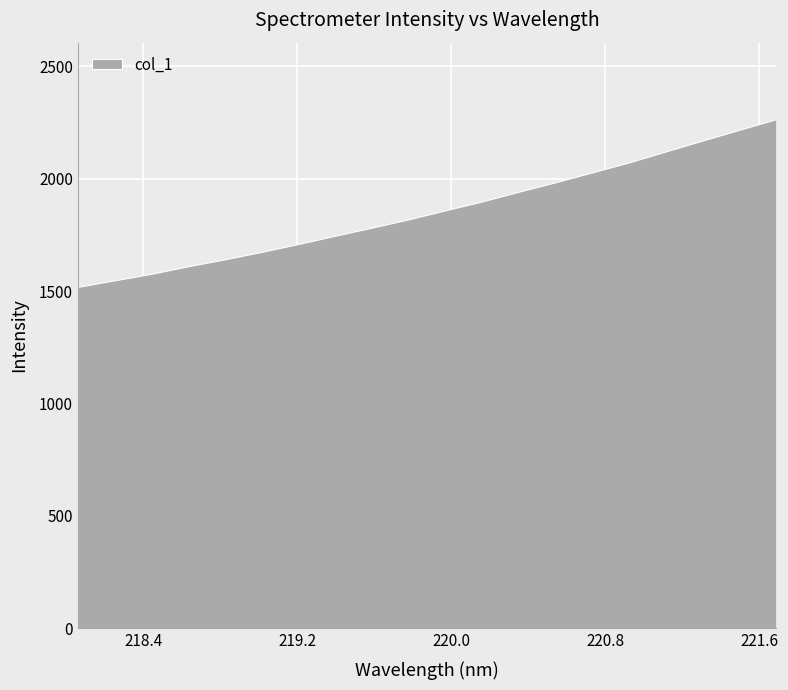

Between 221.6902 and 218.442, which is larger?

221.6902